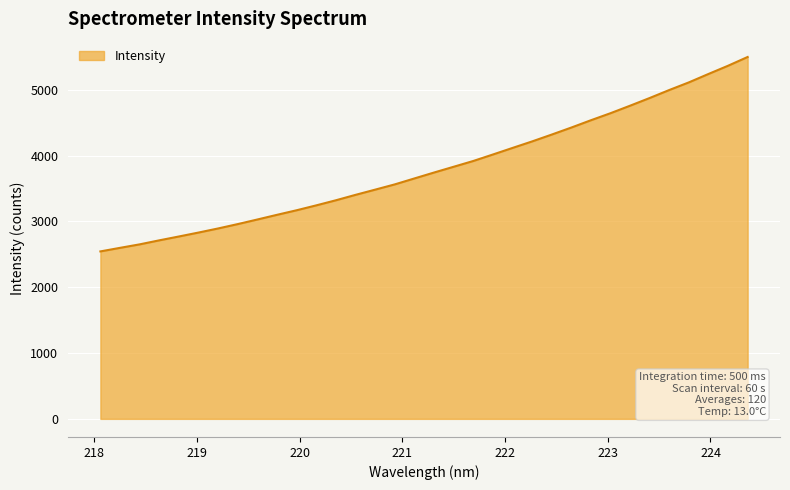

What is the maximum value shown in the chart?

5498.2